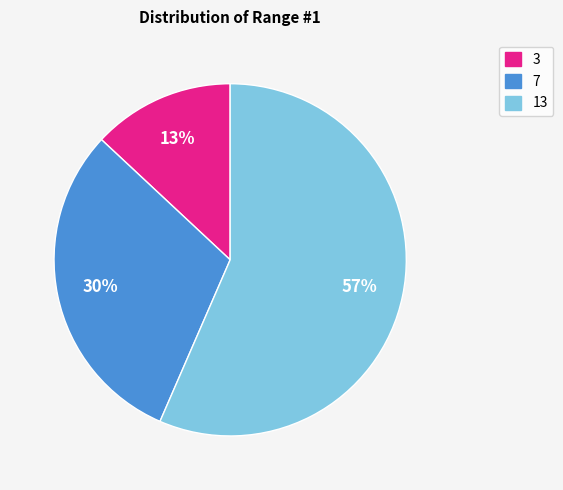

What is the majority slice?

13